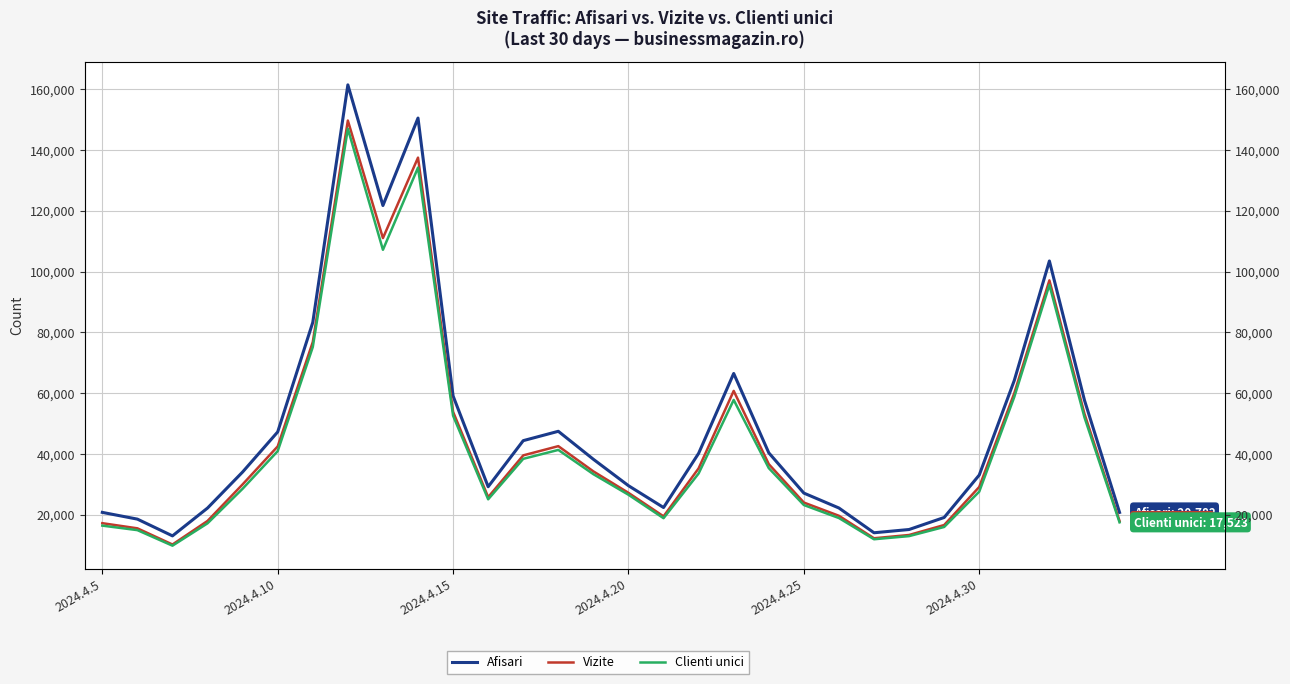

True or false: Afisari and Clienti unici intersect in this chart.

False